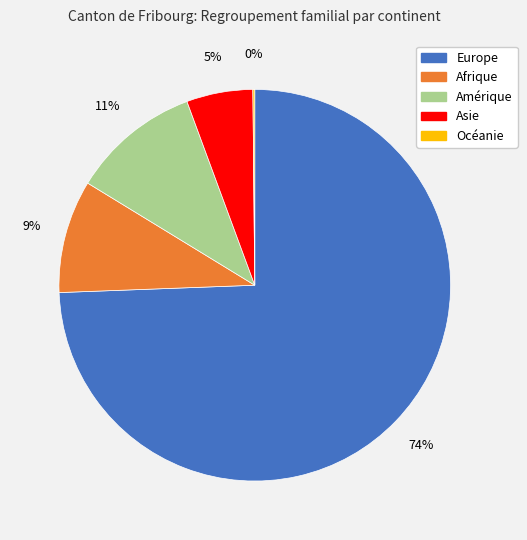

Is Amérique the majority of the pie?

No